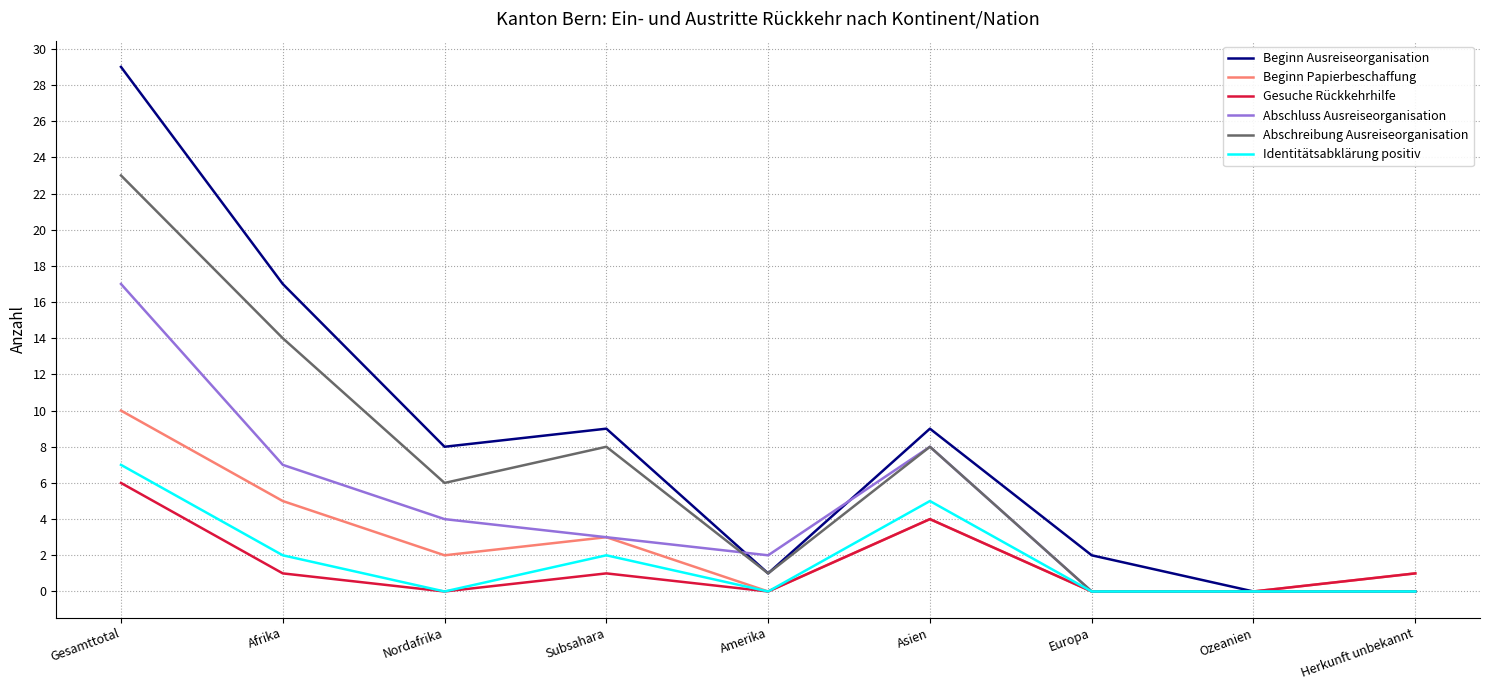

Reading left to right, what are all the values shown in this chart?

Beginn Ausreiseorganisation: Gesamttotal=29	Afrika=17	Nordafrika=8	Subsahara=9	Amerika=1	Asien=9	Europa=2	Ozeanien=0	Herkunft unbekannt=0
Beginn Papierbeschaffung: Gesamttotal=10	Afrika=5	Nordafrika=2	Subsahara=3	Amerika=0	Asien=4	Europa=0	Ozeanien=0	Herkunft unbekannt=1
Gesuche Rückkehrhilfe: Gesamttotal=6	Afrika=1	Nordafrika=0	Subsahara=1	Amerika=0	Asien=4	Europa=0	Ozeanien=0	Herkunft unbekannt=1
Abschluss Ausreiseorganisation: Gesamttotal=17	Afrika=7	Nordafrika=4	Subsahara=3	Amerika=2	Asien=8	Europa=0	Ozeanien=0	Herkunft unbekannt=0
Abschreibung Ausreiseorganisation: Gesamttotal=23	Afrika=14	Nordafrika=6	Subsahara=8	Amerika=1	Asien=8	Europa=0	Ozeanien=0	Herkunft unbekannt=0
Identitätsabklärung positiv: Gesamttotal=7	Afrika=2	Nordafrika=0	Subsahara=2	Amerika=0	Asien=5	Europa=0	Ozeanien=0	Herkunft unbekannt=0